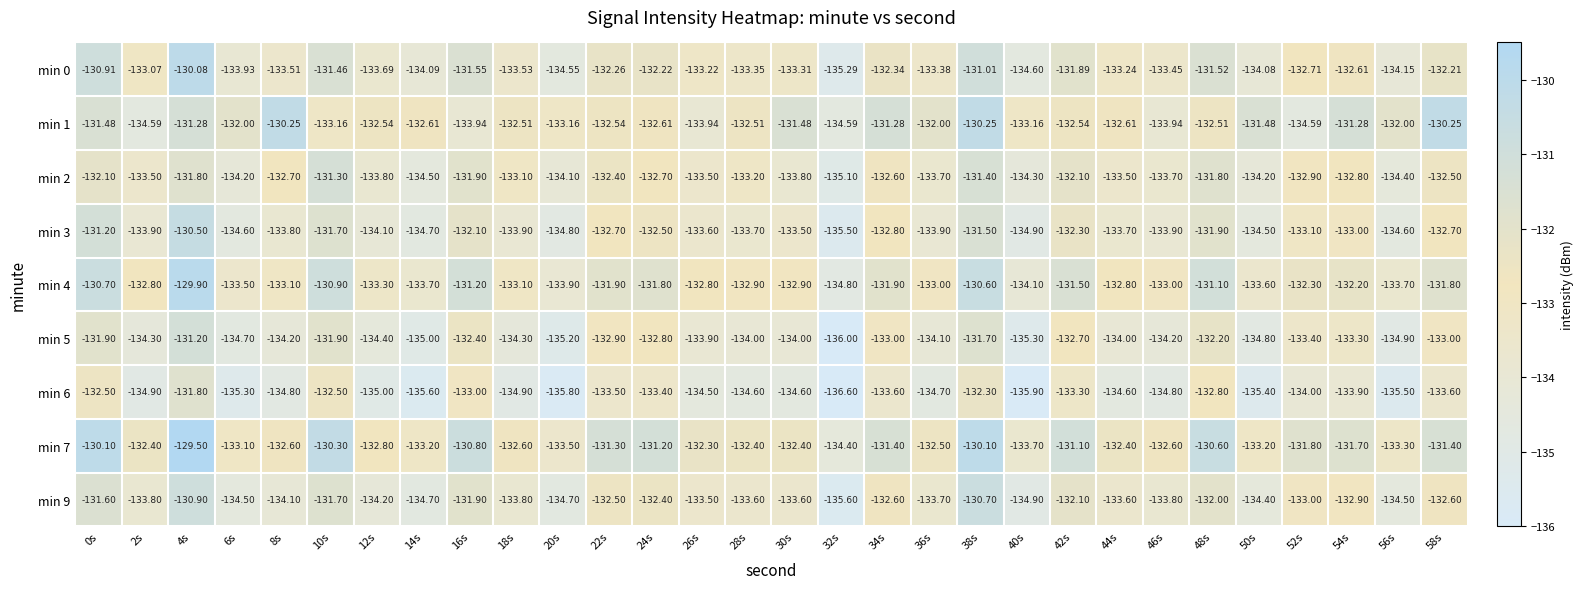

Which series has the largest range (max minus min)?

min 0